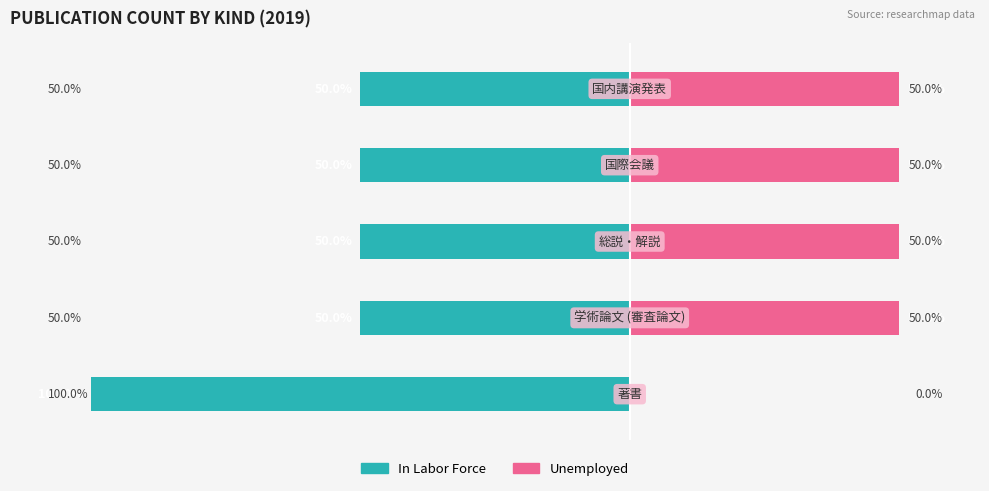

What is the sum of all Unemployed values?

200